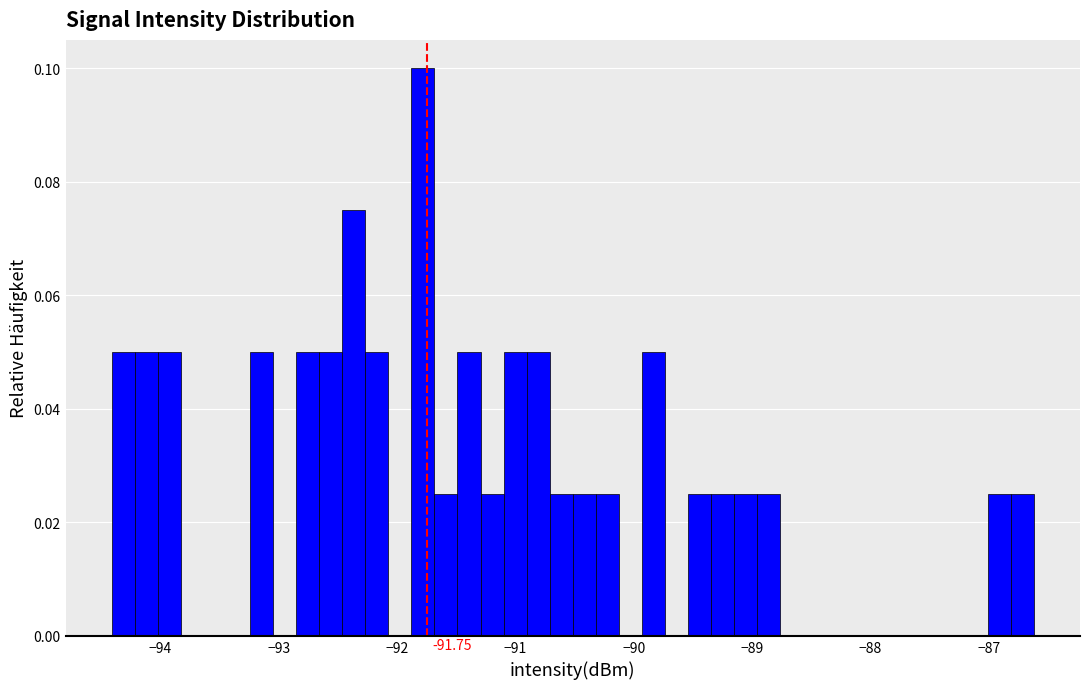

Around what value on the x-axis is the tallest bar? Give the approximate position of its centre, as read against the axis.

-91.8